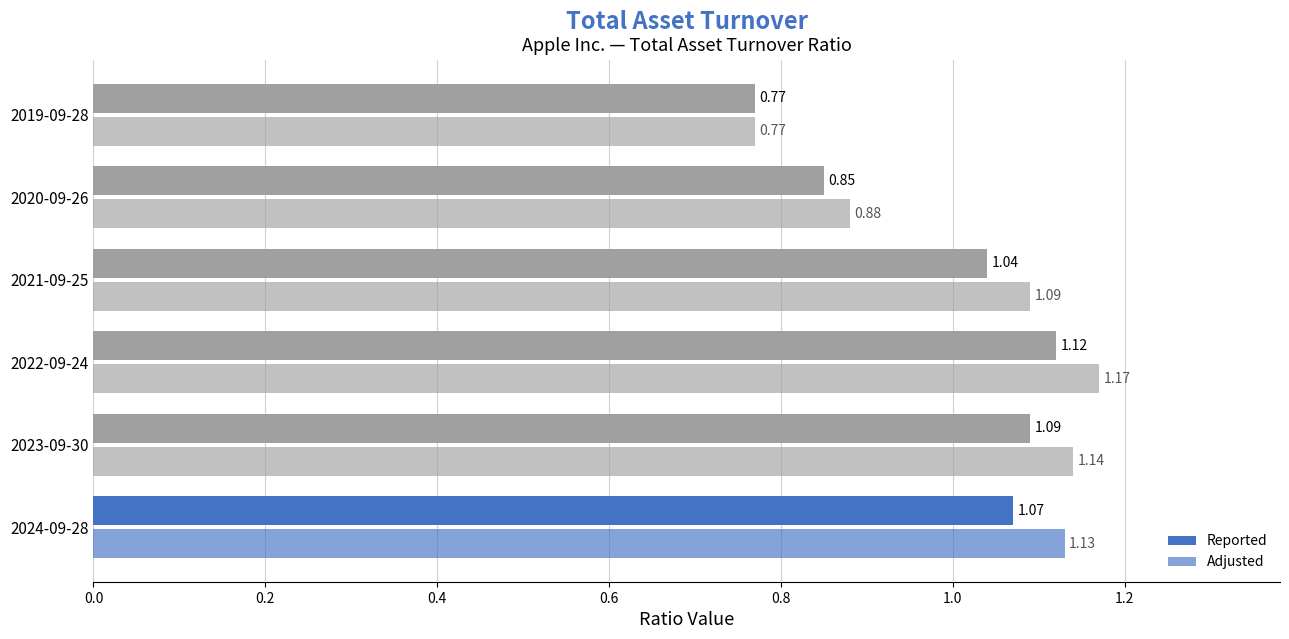

Rank the series by their average value, from highest to lowest.

Adjusted, Reported